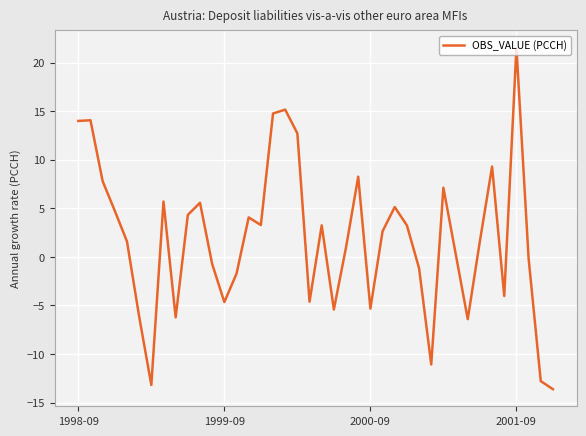

What is the smallest value displayed?

-13.6